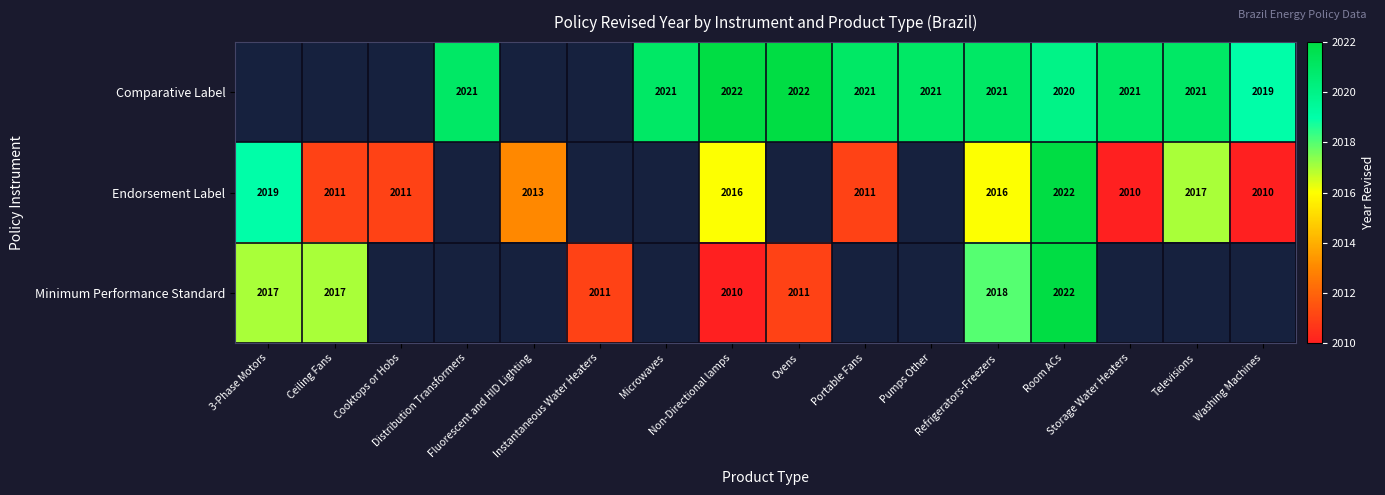

How many data points in Endorsement Label are less than 2016?

6